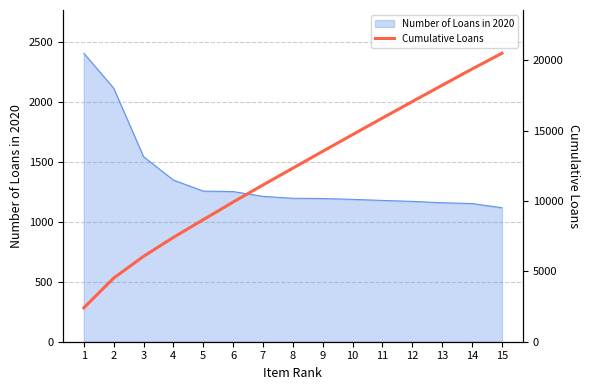

What is the ratio of the value at 13 to the value at 3?

3.0